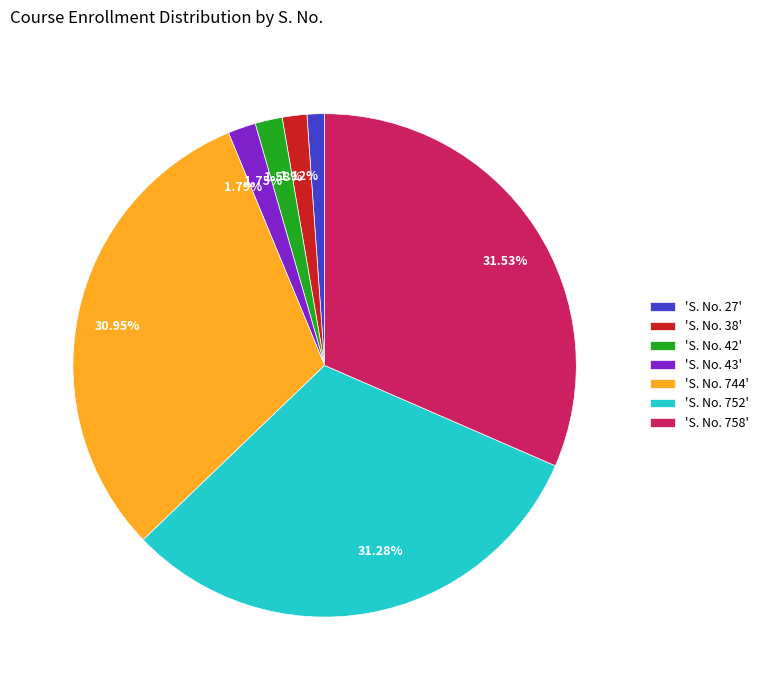

Is there any slice that represents more than half of the pie?

No